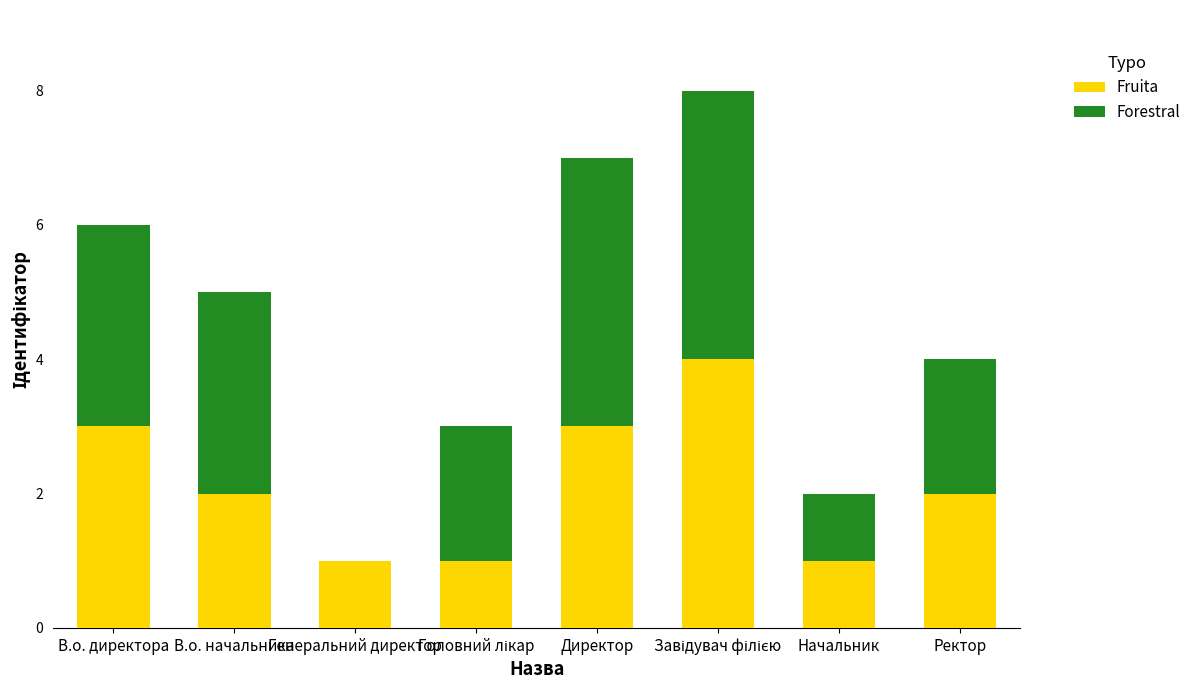

What is the highest value of the Fruita series?

4